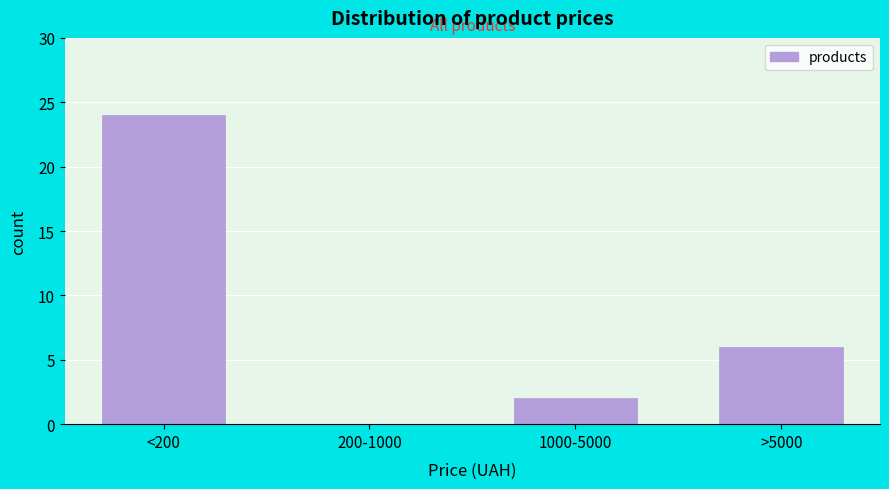

Reading left to right, transcribe all the data shown in this chart.

<200=24	200-1000=0	1000-5000=2	>5000=6